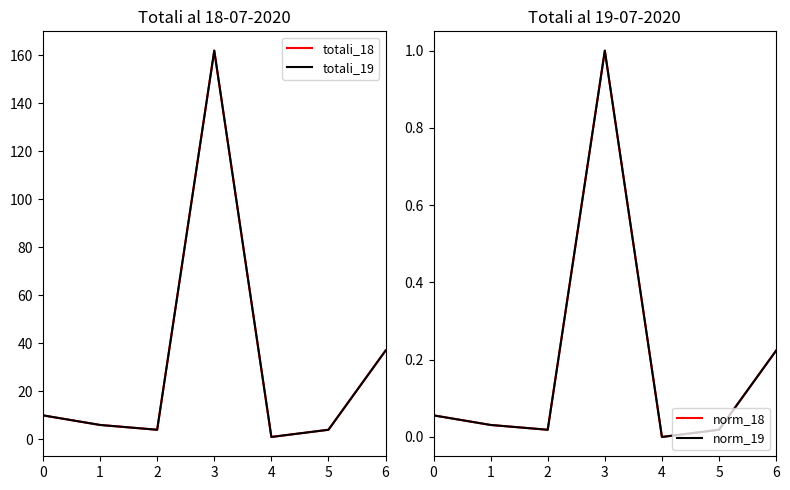

True or false: totali_18 has more than 1 interior local peaks.

False